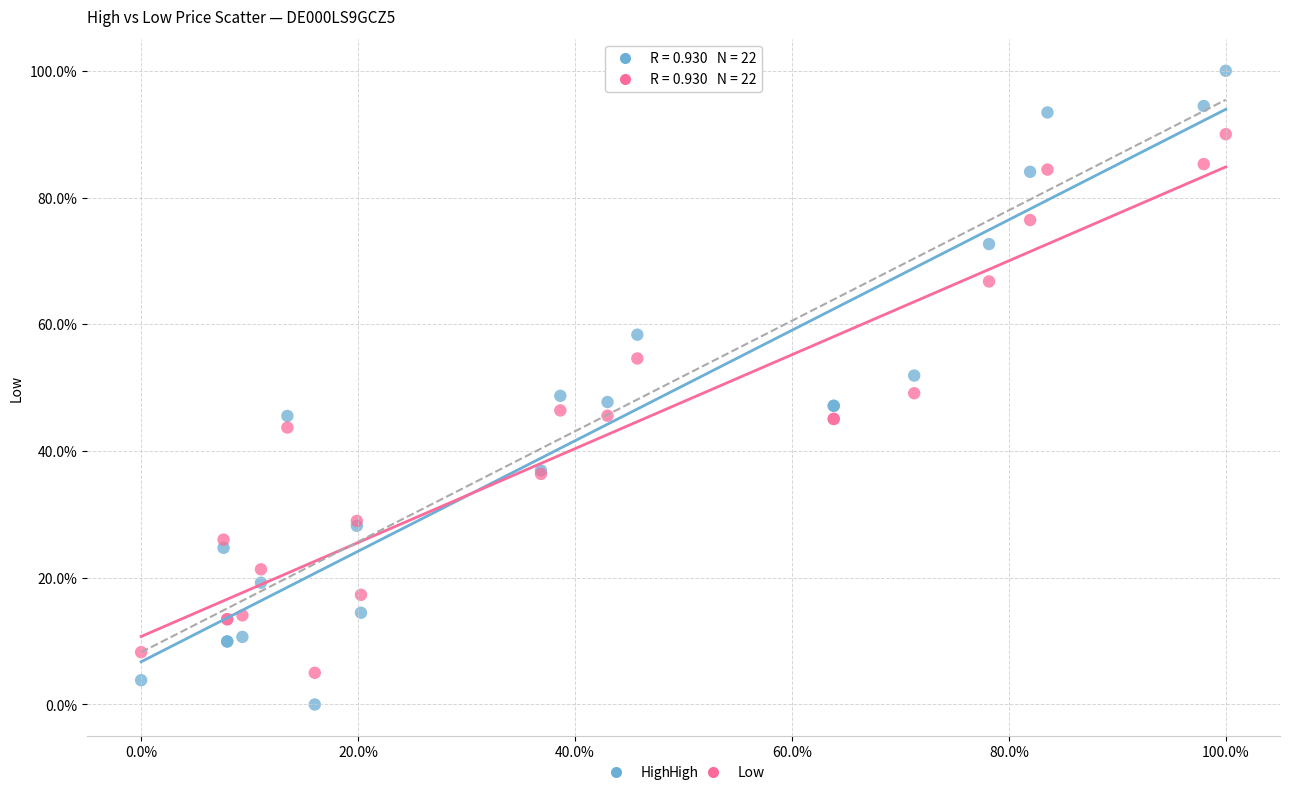

What are all the series names shown in the legend?

High, Low